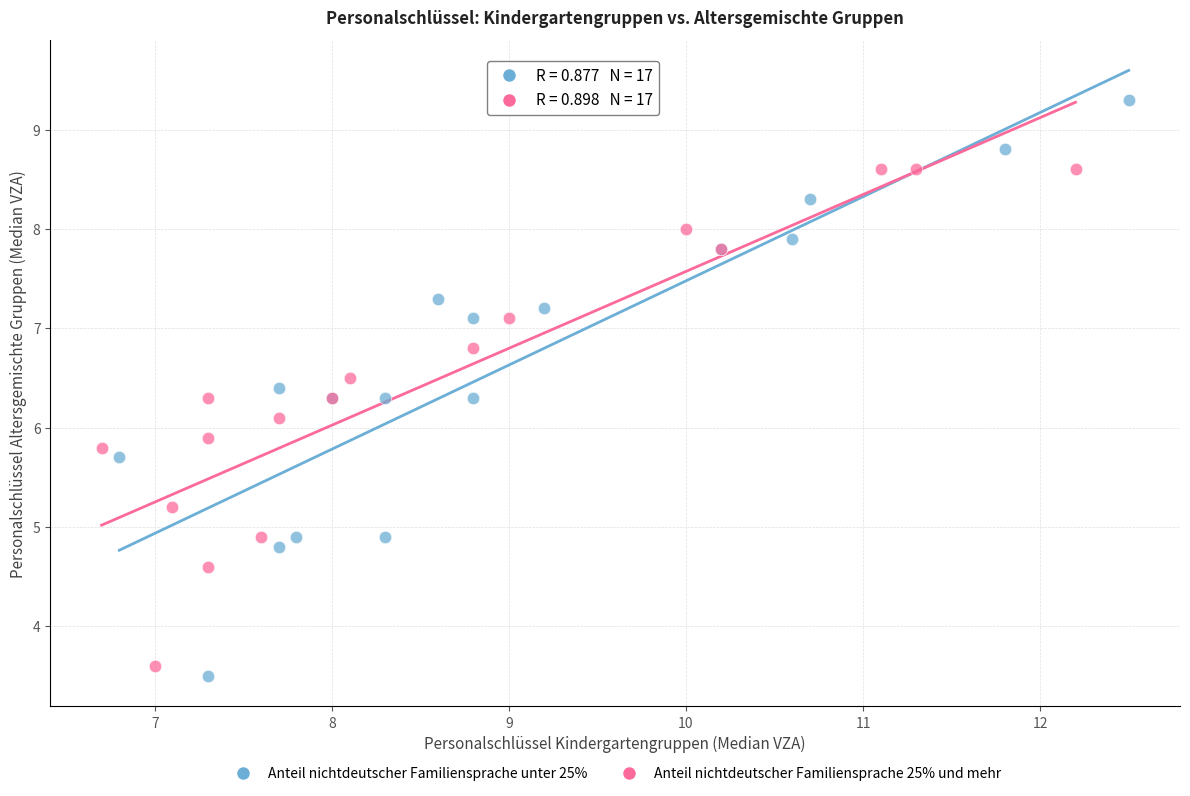

Which series has the widest spread of Y values?

Anteil nichtdeutscher Familiensprache unter 25%